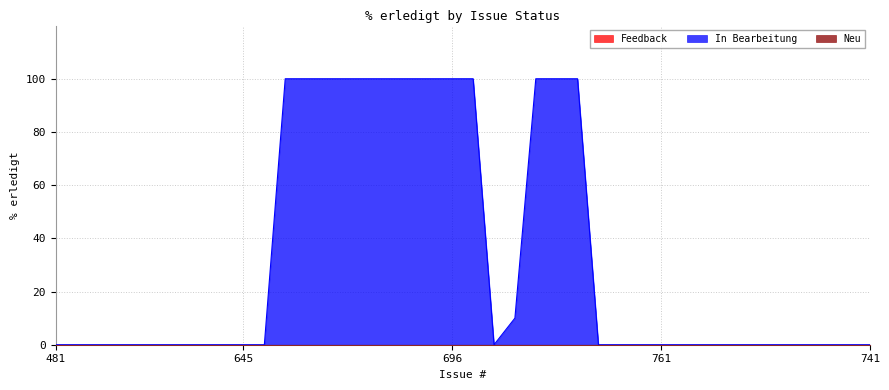

Which series has the largest total across all categories?

In Bearbeitung